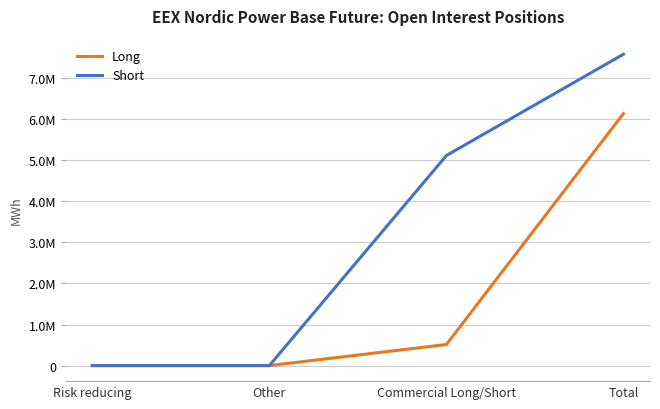

What is the label of the 3rd point from the right?

Other